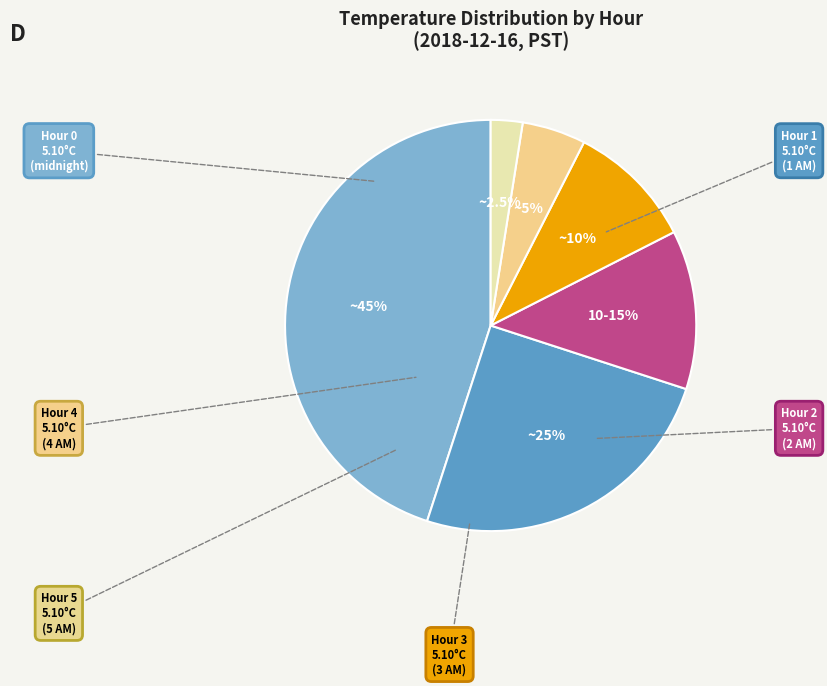

Count the number of slices in the pie.

6